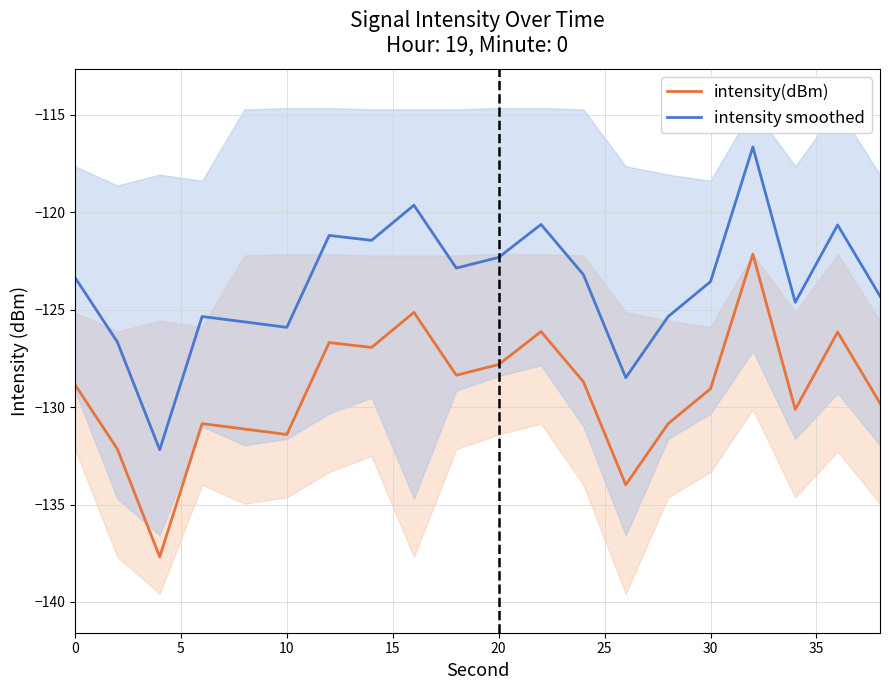

What are all the series names shown in the legend?

intensity(dBm), intensity smoothed